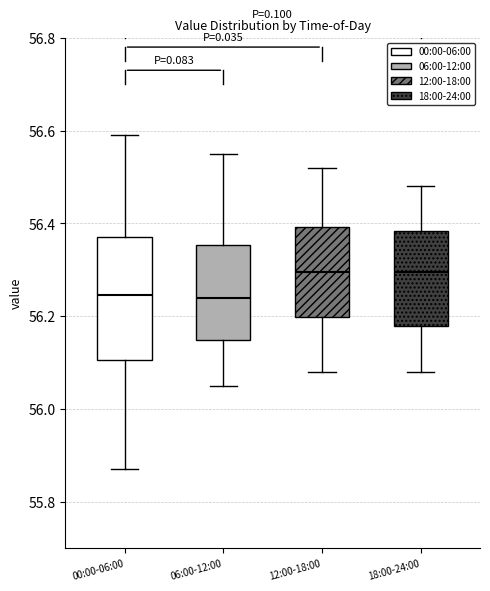

Reading left to right, read every box against the y-axis: the position of its median line, the range the box covers, and the ends of its whiskers. The values are not printed on the chart, so give them approximately, as read against the axis.

00:00-06:00: median 56.24, box 56.10 to 56.38, whiskers 55.88 to 56.60
06:00-12:00: median 56.24, box 56.14 to 56.36, whiskers 56.06 to 56.56
12:00-18:00: median 56.30, box 56.20 to 56.40, whiskers 56.08 to 56.52
18:00-24:00: median 56.30, box 56.18 to 56.38, whiskers 56.08 to 56.48